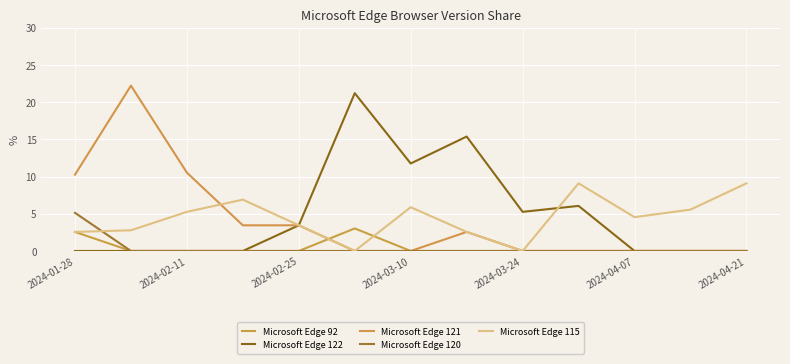

True or false: Microsoft Edge 120 and Microsoft Edge 121 cross at least once.

False